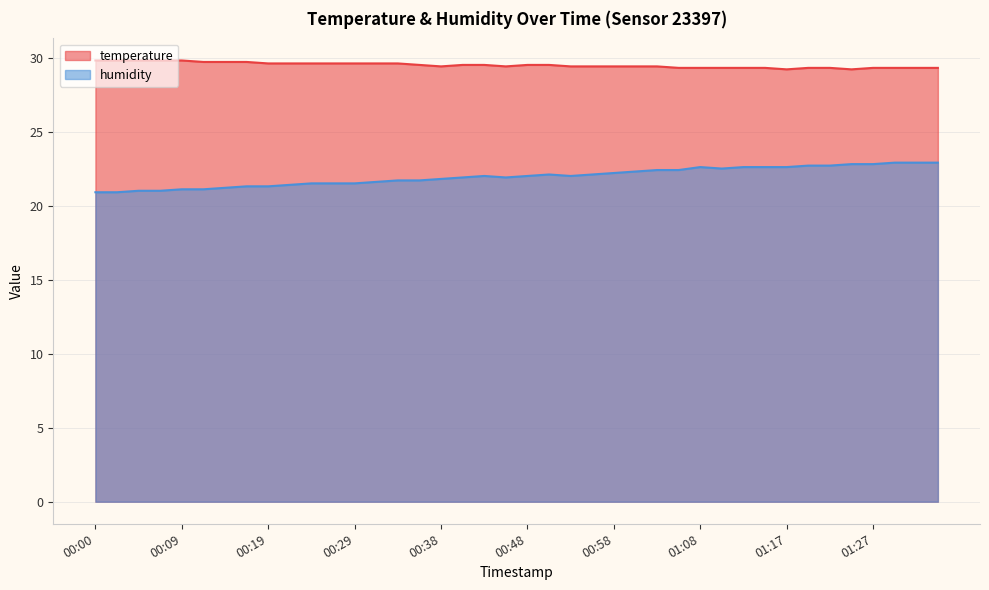

Reading left to right, what are all the values shown in this chart?

temperature: 29.8	29.8	29.8	29.8	29.8	29.7	29.7	29.7	29.6	29.6	29.6	29.6	29.6	29.6	29.6	29.5	29.4	29.5	29.5	29.4	29.5	29.5	29.4	29.4	29.4	29.4	29.4	29.3	29.3	29.3	29.3	29.3	29.2	29.3	29.3	29.2	29.3	29.3	29.3	29.3
humidity: 20.9	20.9	21.0	21.0	21.1	21.1	21.2	21.3	21.3	21.4	21.5	21.5	21.5	21.6	21.7	21.7	21.8	21.9	22.0	21.9	22.0	22.1	22.0	22.1	22.2	22.3	22.4	22.4	22.6	22.5	22.6	22.6	22.6	22.7	22.7	22.8	22.8	22.9	22.9	22.9